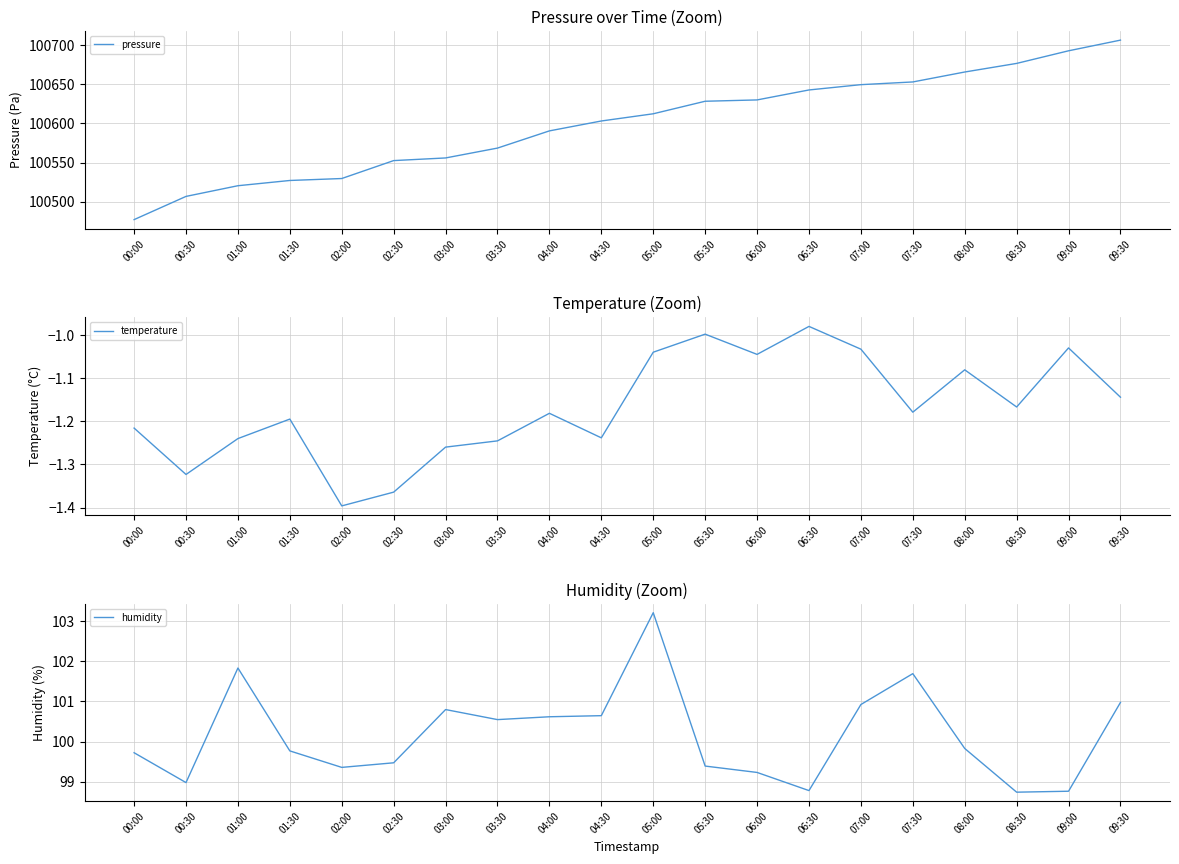

Is the value of pressure at 01:00 greater than the value of temperature at 06:30?

Yes